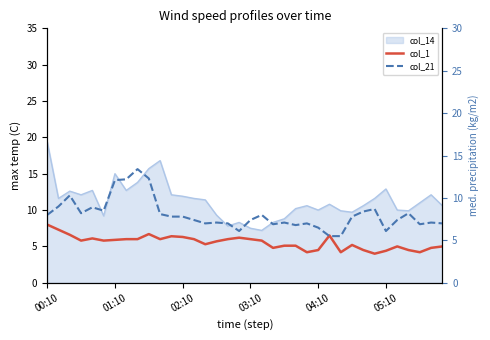

What is the difference between the second highest and minimum values in the col_21 series?

6.8